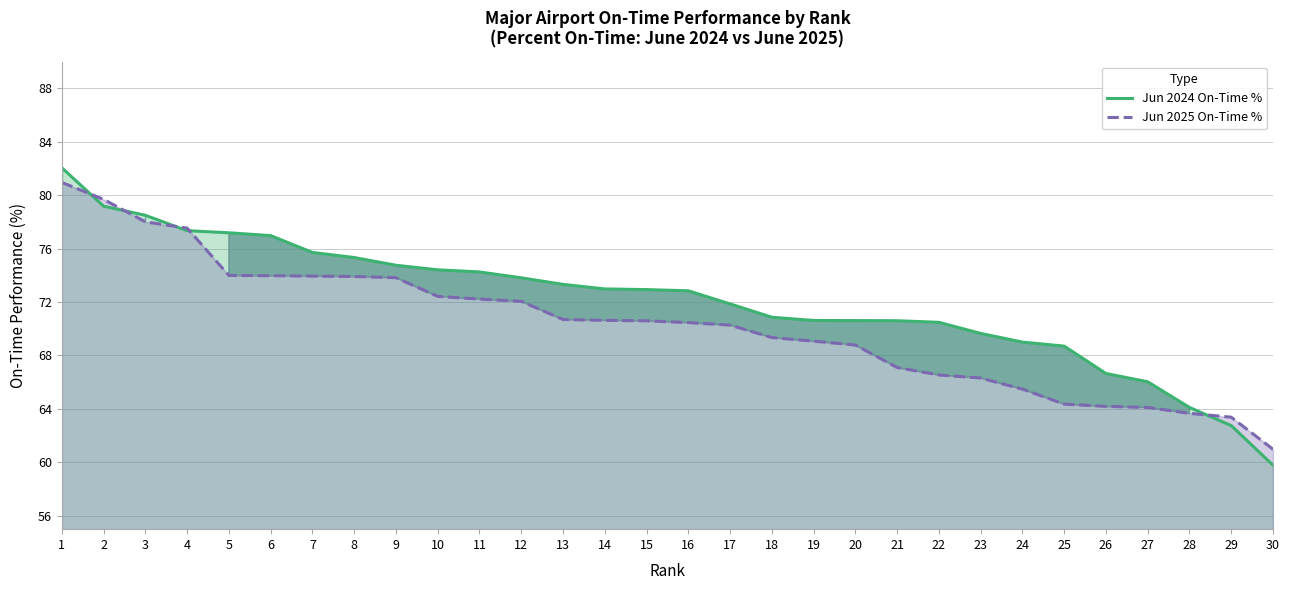

Reading left to right, transcribe all the data shown in this chart.

Jun 2024 On-Time %: 82.0	79.2	78.5	77.3	77.2	77.0	75.7	75.3	74.8	74.4	74.2	73.8	73.3	73.0	72.9	72.8	71.9	70.9	70.6	70.6	70.6	70.5	69.7	69.0	68.7	66.7	66.0	64.1	62.8	59.8
Jun 2025 On-Time %: 81.0	79.7	78.0	77.5	74.0	74.0	73.9	73.9	73.8	72.4	72.2	72.0	70.7	70.6	70.6	70.5	70.3	69.3	69.1	68.8	67.1	66.5	66.3	65.5	64.4	64.2	64.1	63.7	63.4	61.0